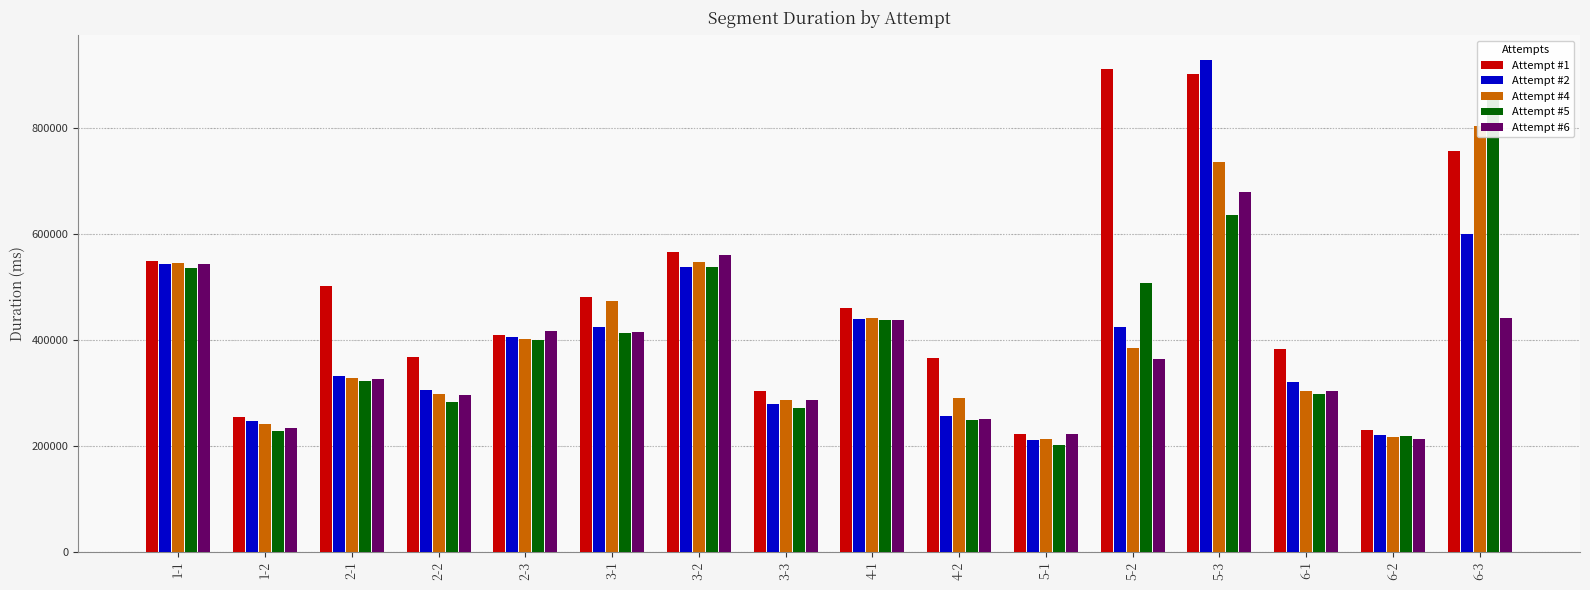

How many data points in Attempt #4 are above 384257?

7